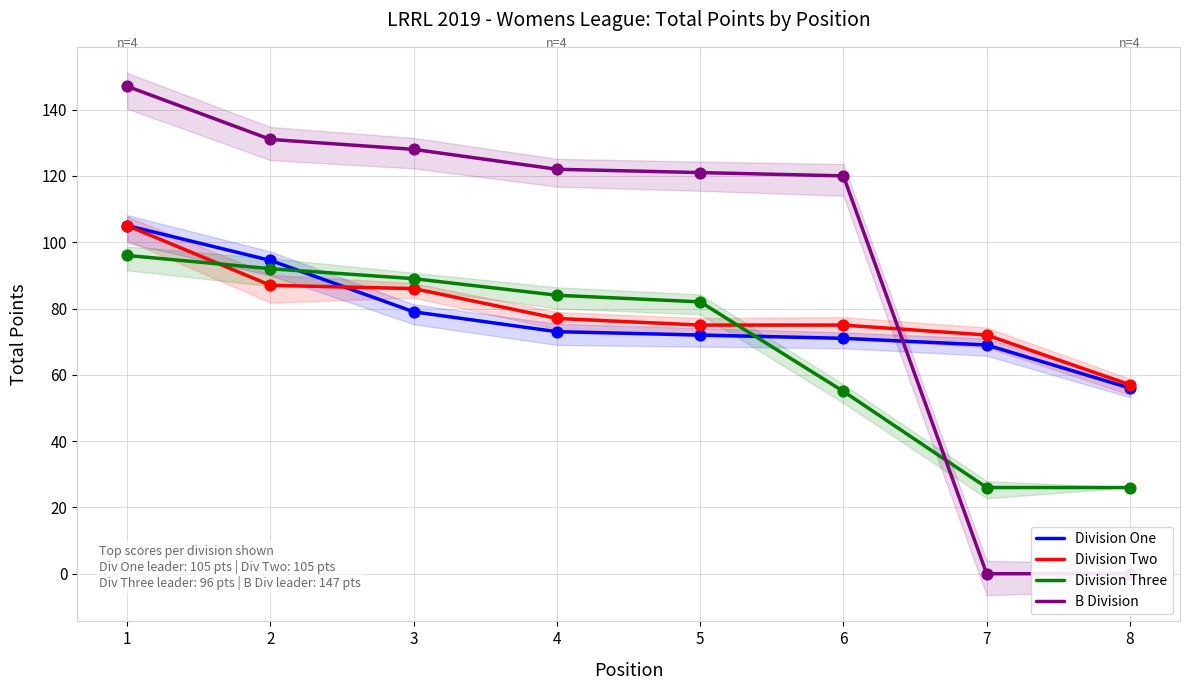

Is the value of Division Three at 6 greater than the value of Division One at 4?

No